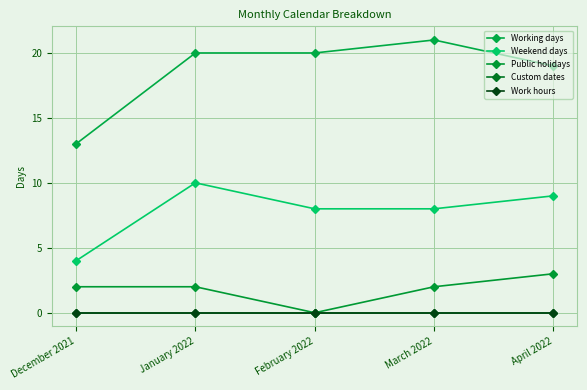

At which category does Weekend days reach its first local peak?

January 2022